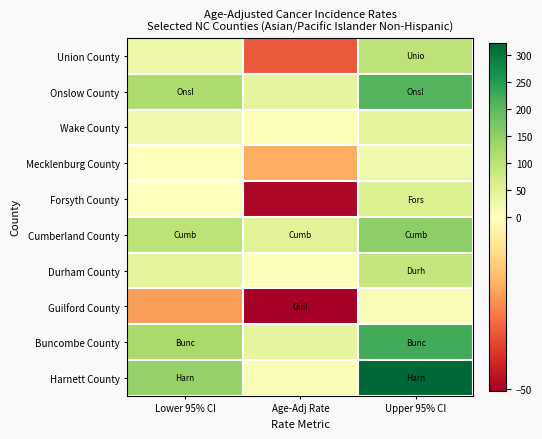

Reading left to right, what are all the values shown in this chart?

Union County: Lower 95% CI=26.6	Age-Adj Rate=-33.4	Upper 95% CI=98.2
Onslow County: Lower 95% CI=117.9	Age-Adj Rate=42.6	Upper 95% CI=206.9
Wake County: Lower 95% CI=24.8	Age-Adj Rate=5.9	Upper 95% CI=44.7
Mecklenburg County: Lower 95% CI=1.1	Age-Adj Rate=-20.2	Upper 95% CI=23.9
Forsyth County: Lower 95% CI=0.8	Age-Adj Rate=-48.9	Upper 95% CI=59.1
Cumberland County: Lower 95% CI=98.6	Age-Adj Rate=50.0	Upper 95% CI=153.0
Durham County: Lower 95% CI=45.0	Age-Adj Rate=4.5	Upper 95% CI=90.2
Guilford County: Lower 95% CI=-22.6	Age-Adj Rate=-50.7	Upper 95% CI=8.3
Buncombe County: Lower 95% CI=123.8	Age-Adj Rate=42.1	Upper 95% CI=221.7
Harnett County: Lower 95% CI=143.8	Age-Adj Rate=8.1	Upper 95% CI=322.1